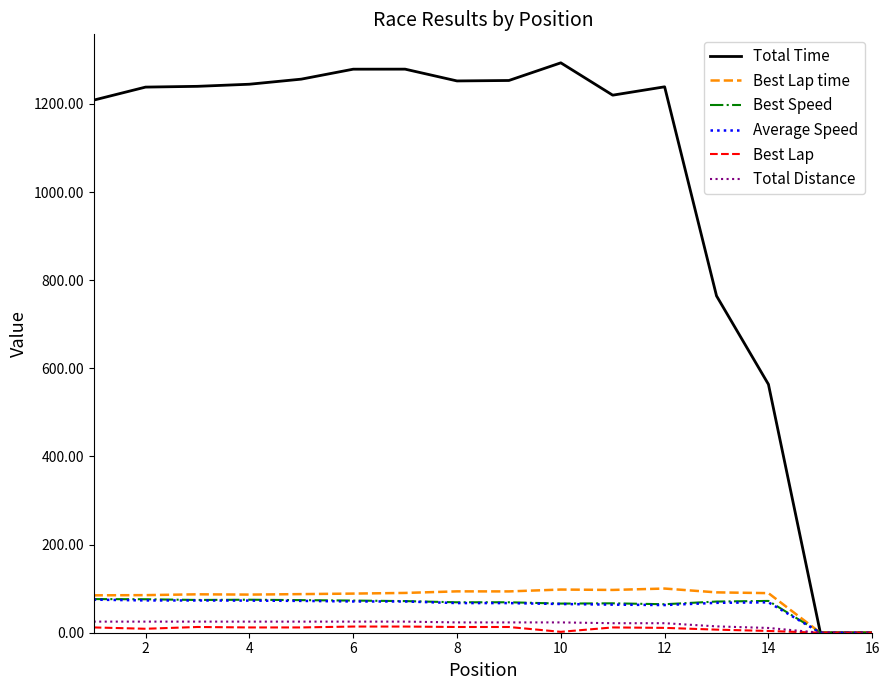

How many values in the Average Speed series exceed 68?

8